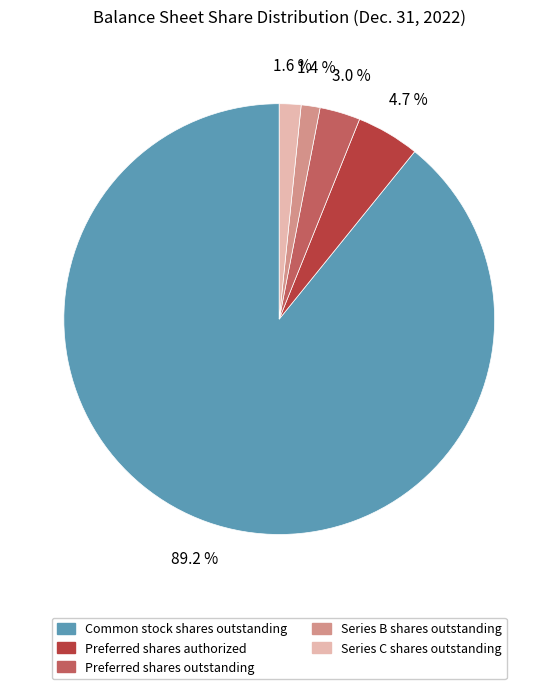

Which has a higher value, Common stock shares outstanding or Preferred shares outstanding?

Common stock shares outstanding